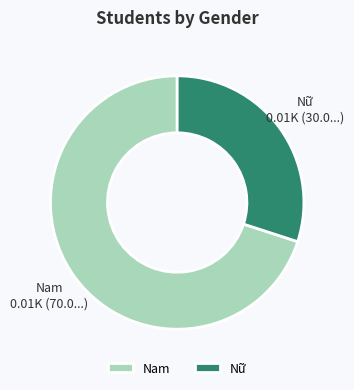

What is the largest slice in the pie chart?

Nam